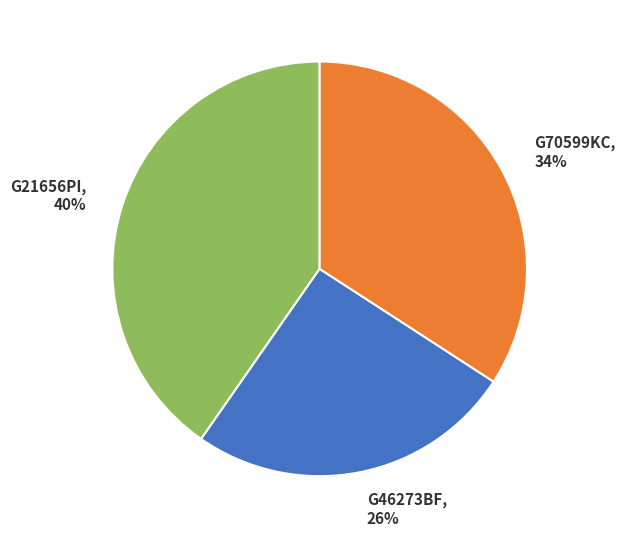

To the nearest percent, what is the average slice percentage?

33%